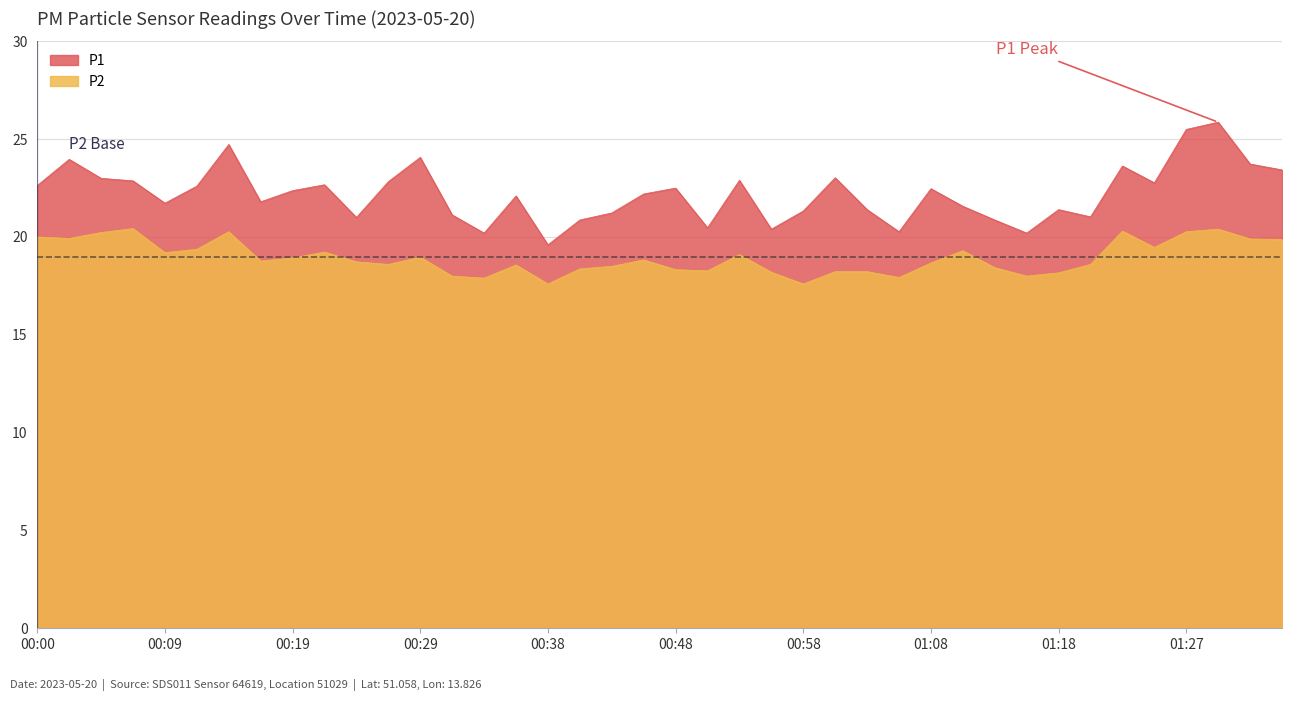

What is the sum of all P2 values?

757.7